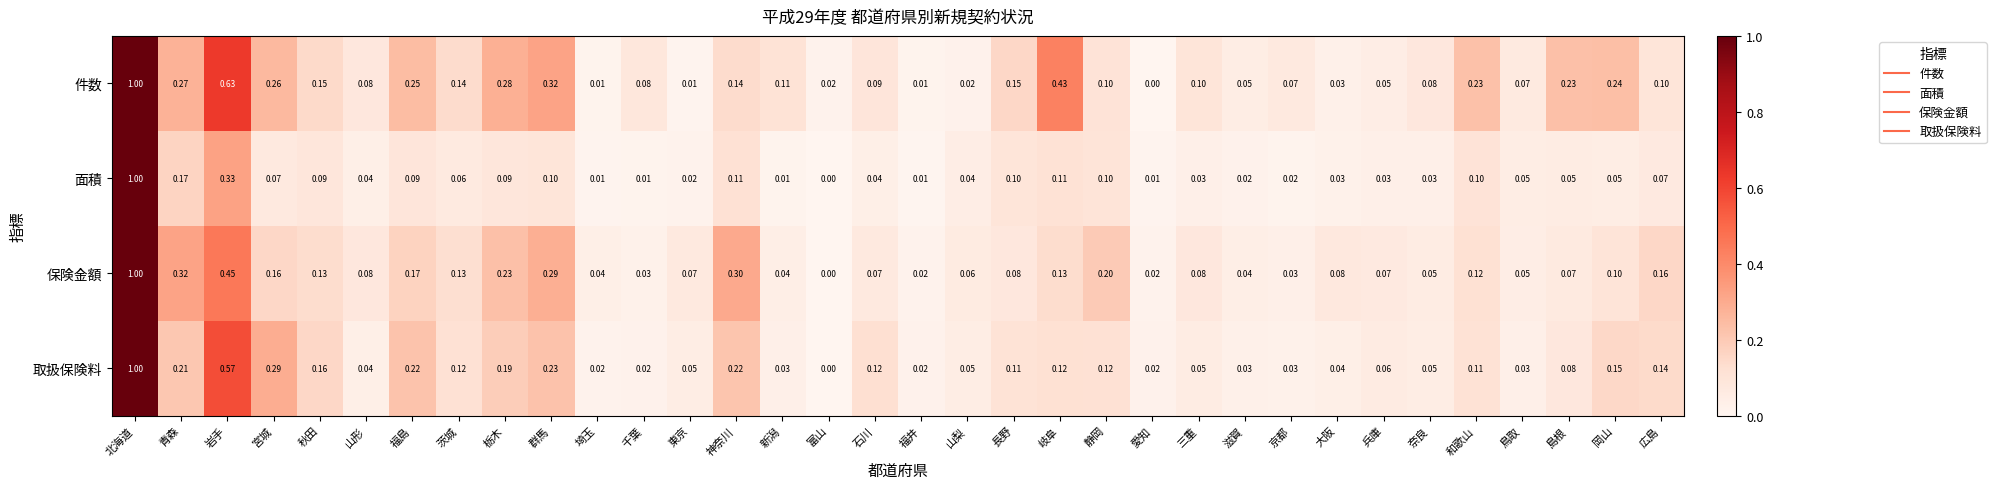

Between 青森 and 静岡, which series saw the biggest shift?

件数